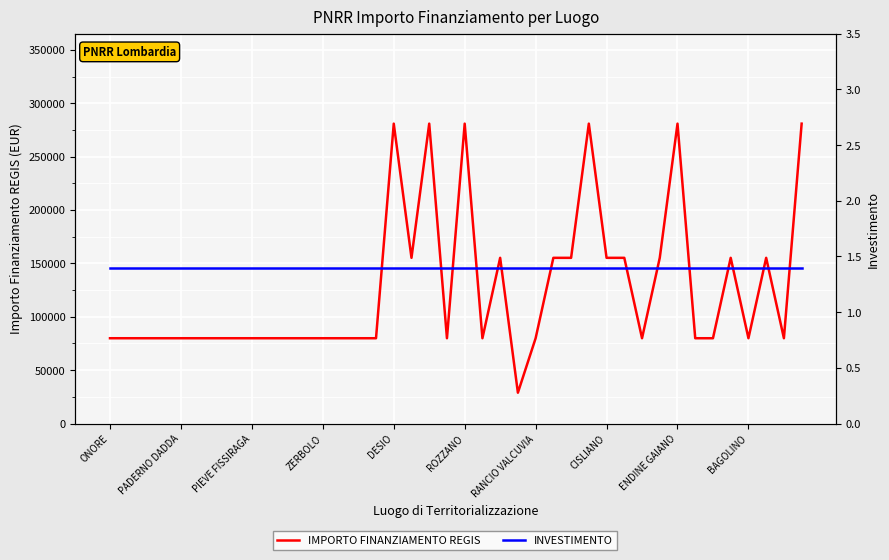

List the series in order of their overall mean, lowest first.

INVESTIMENTO, IMPORTO FINANZIAMENTO REGIS